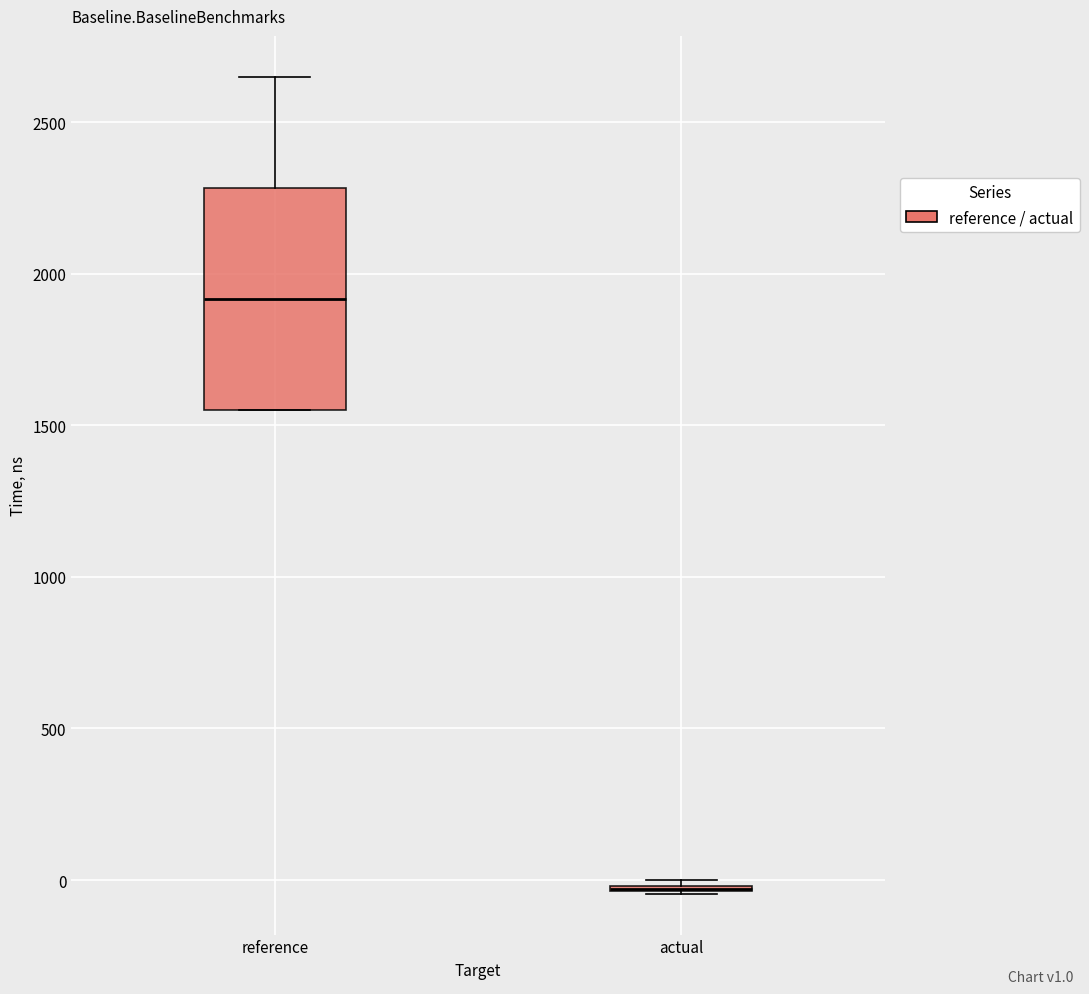

Reading left to right, transcribe this box plot: for each box, give where its median line is, the range the box spans, and where its two whiskers end, as read against the y-axis. The values are not printed on the chart, so give them approximately, as read against the axis.

reference: median 1900, box 1550 to 2300, whiskers 1550 to 2650
actual: box collapsed to a line at -50, whiskers -50 to 0